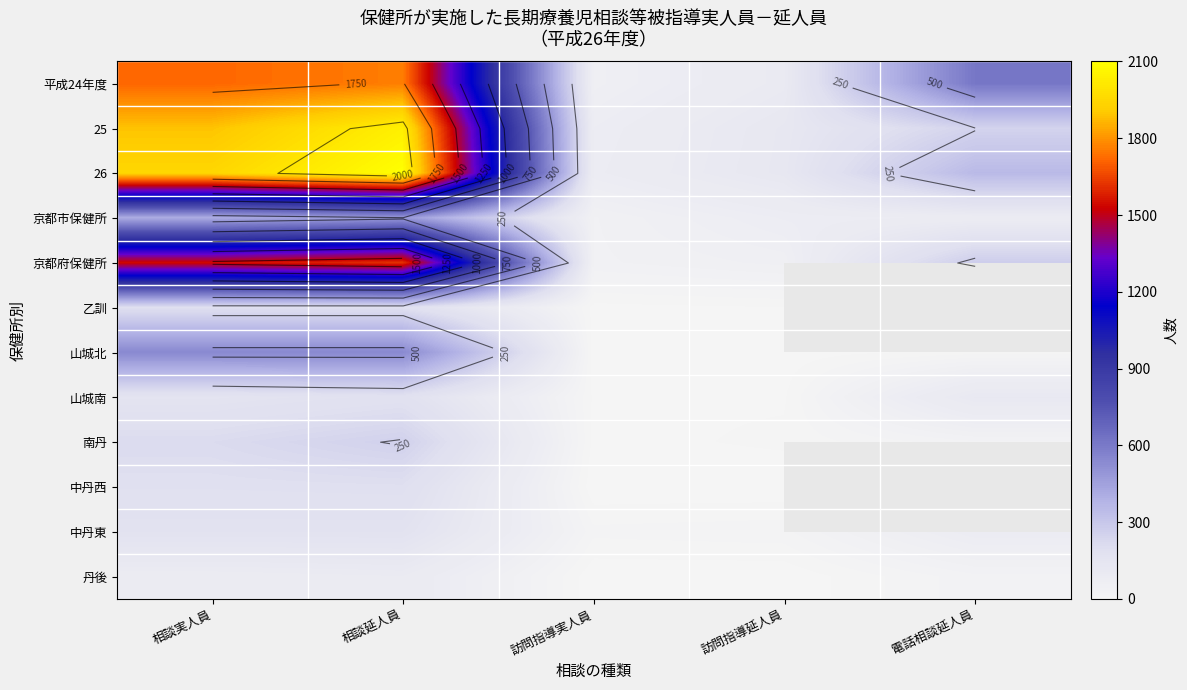

What is the maximum value shown in the chart?

2100.0